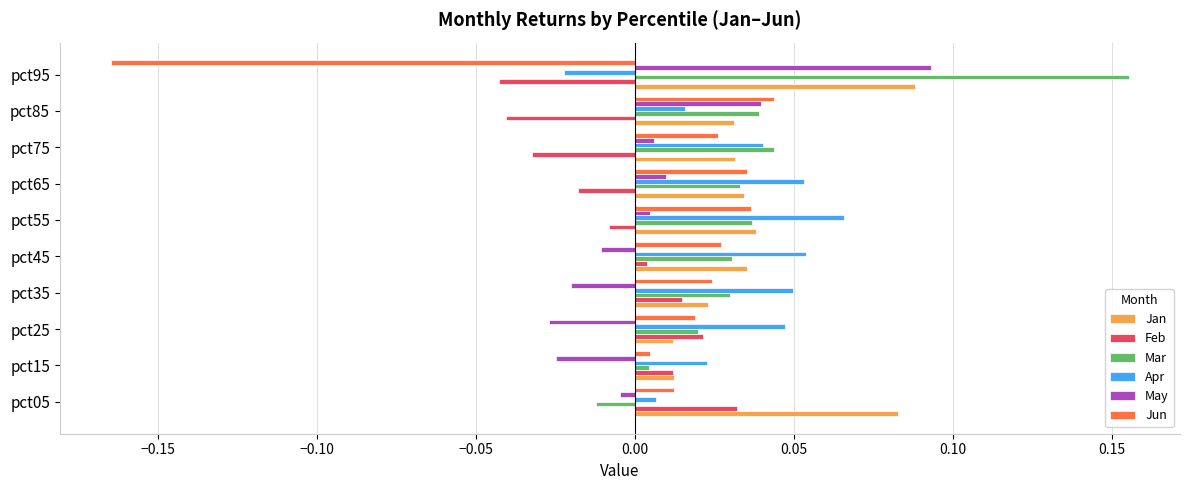

At how many categories does at least one series exceed 0?

10